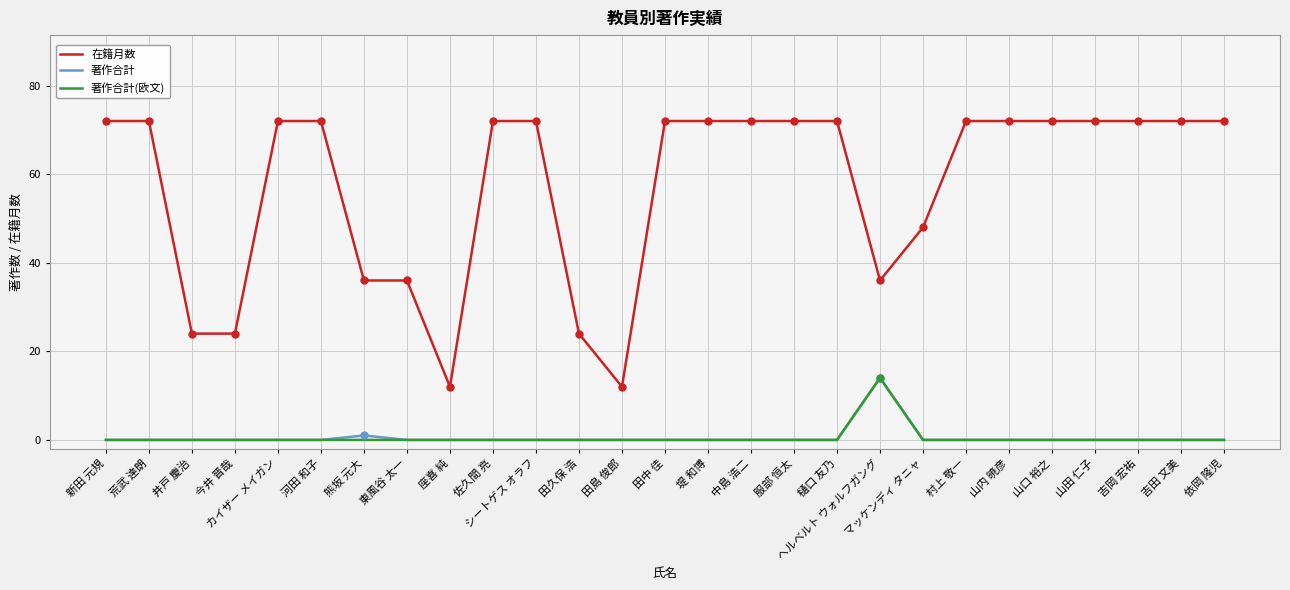

What position from the left is 樋口 友乃?

18